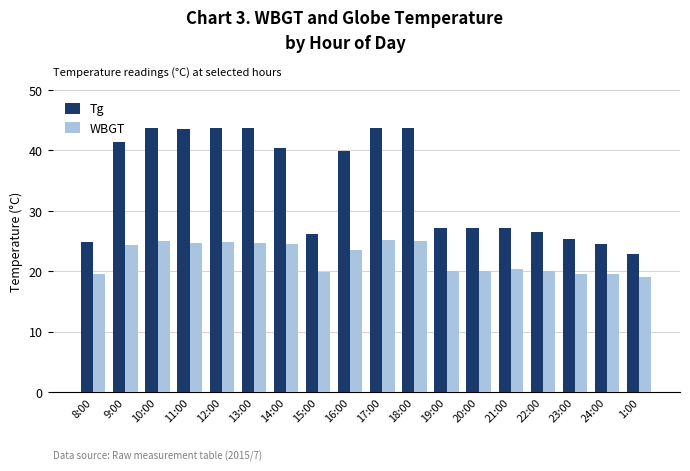

Rank the series by their maximum value, from highest to lowest.

Tg, WBGT